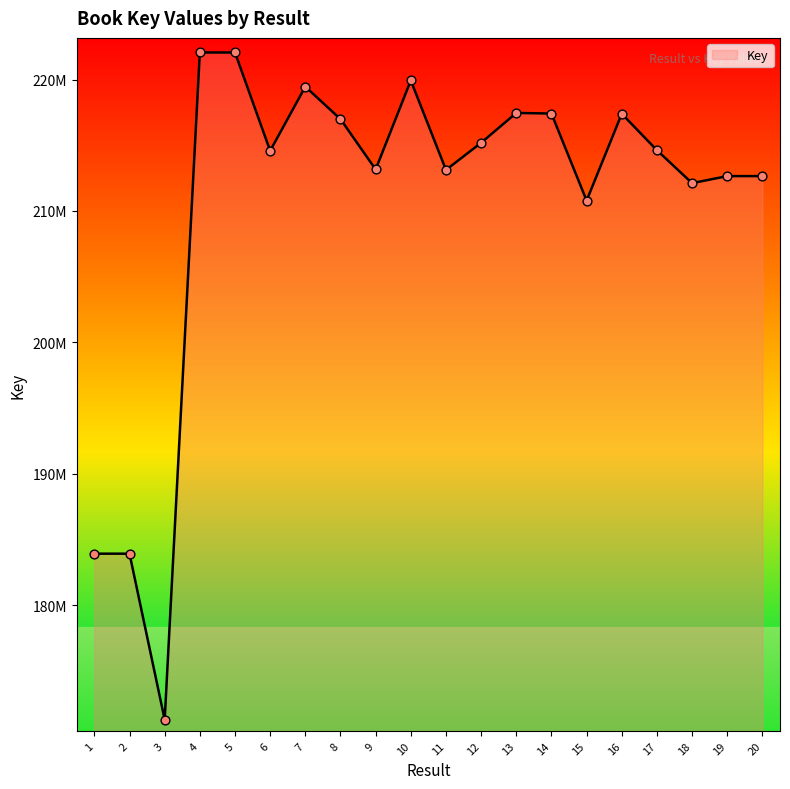

What is the ratio of the value at 9 to the value at 6?

1.0